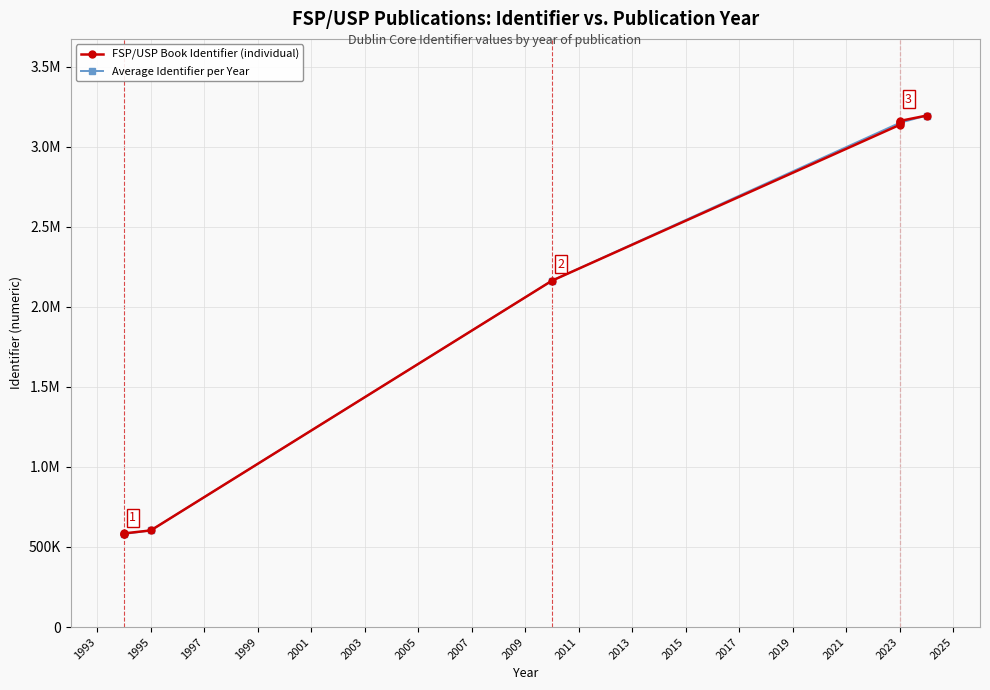

Reading left to right, extract all data points from this chart.

2024=3193496	2010=2162891	2023=3160041	2023=3151535	2023=3146971	1994=579791	1995=603418	1994=579148	1994=584786	2023=3135866